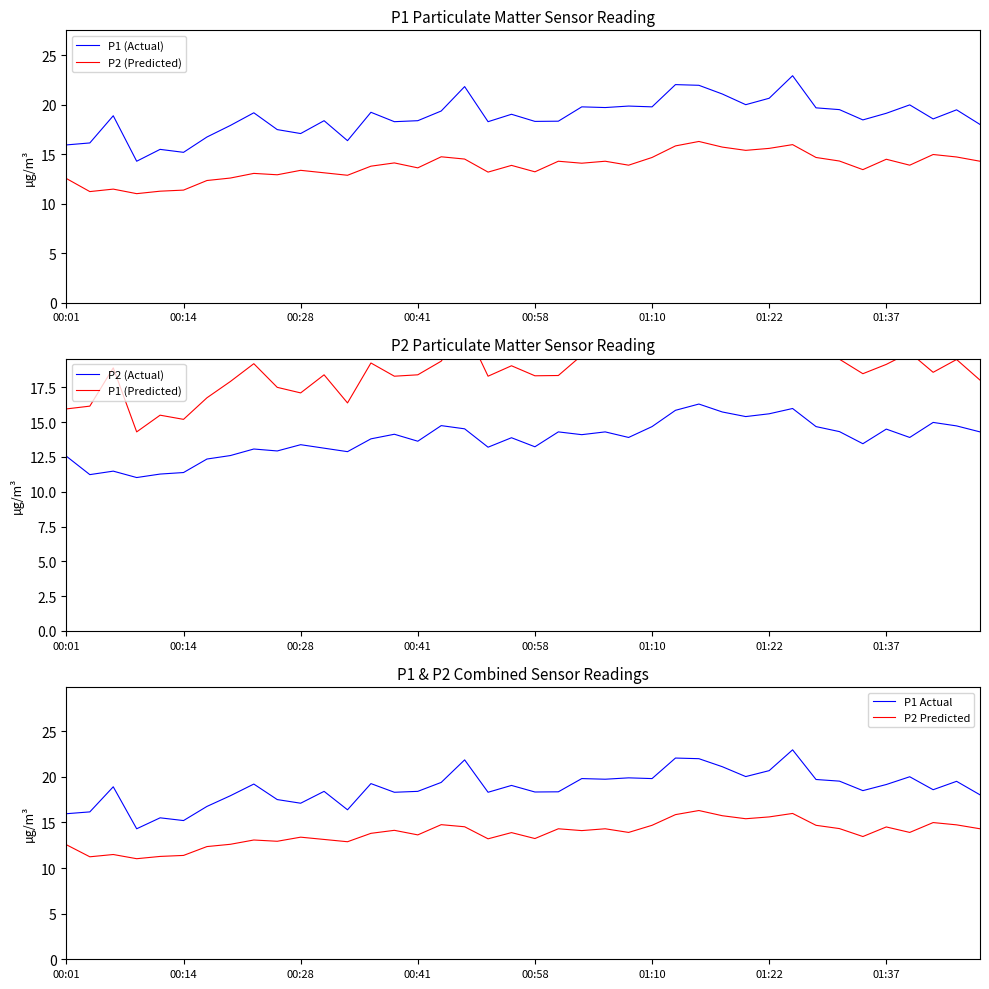

Is this an area chart (filled region under the line)?

No